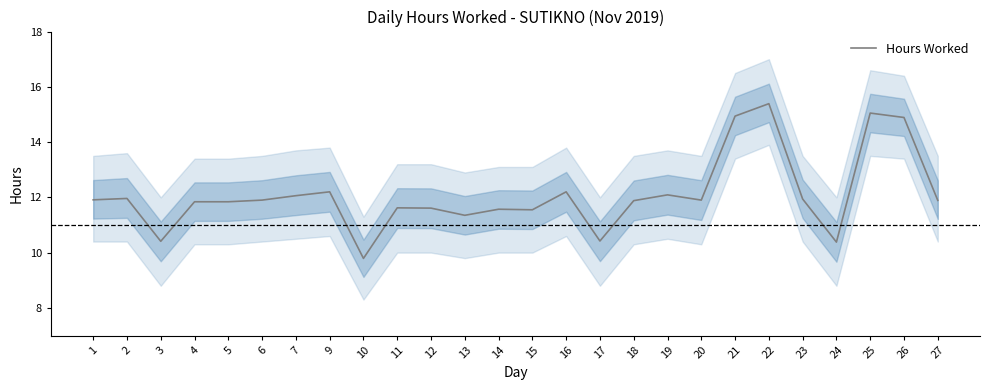

Is it true that the value at 21 is 8.7?

False